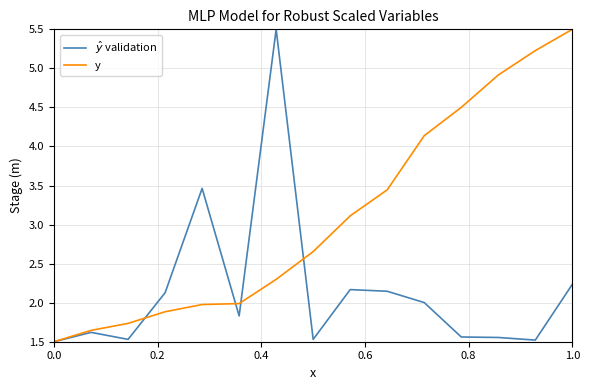

Which series has the largest total across all categories?

y